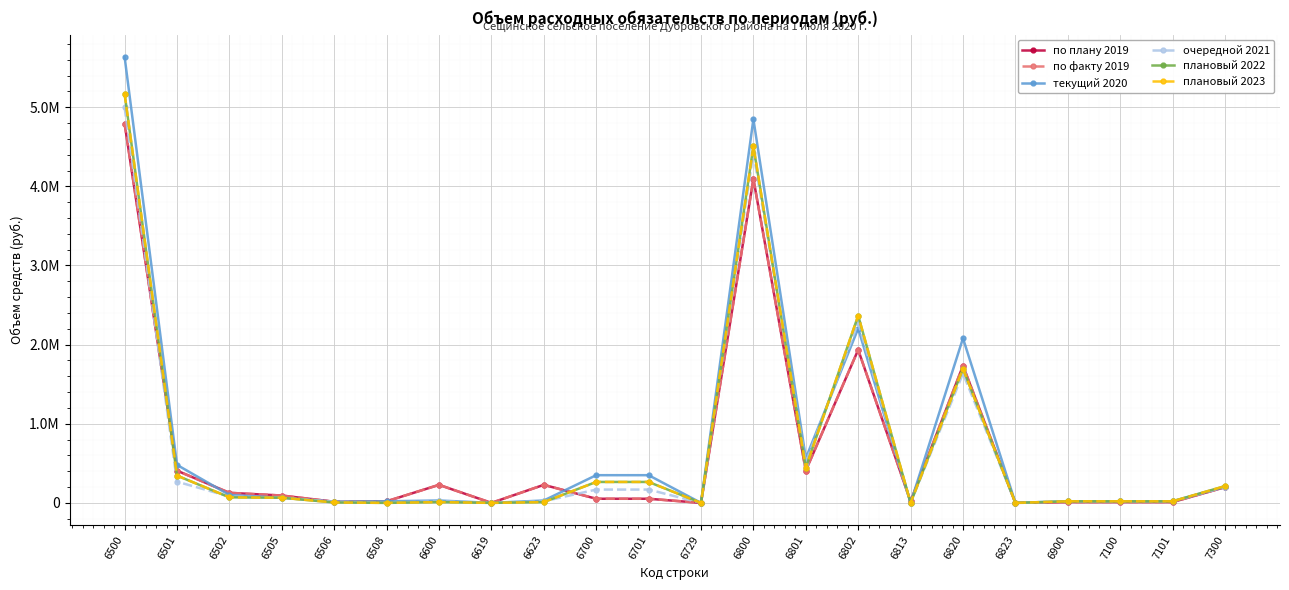

Between 6623 and 6619, which is larger?

6623